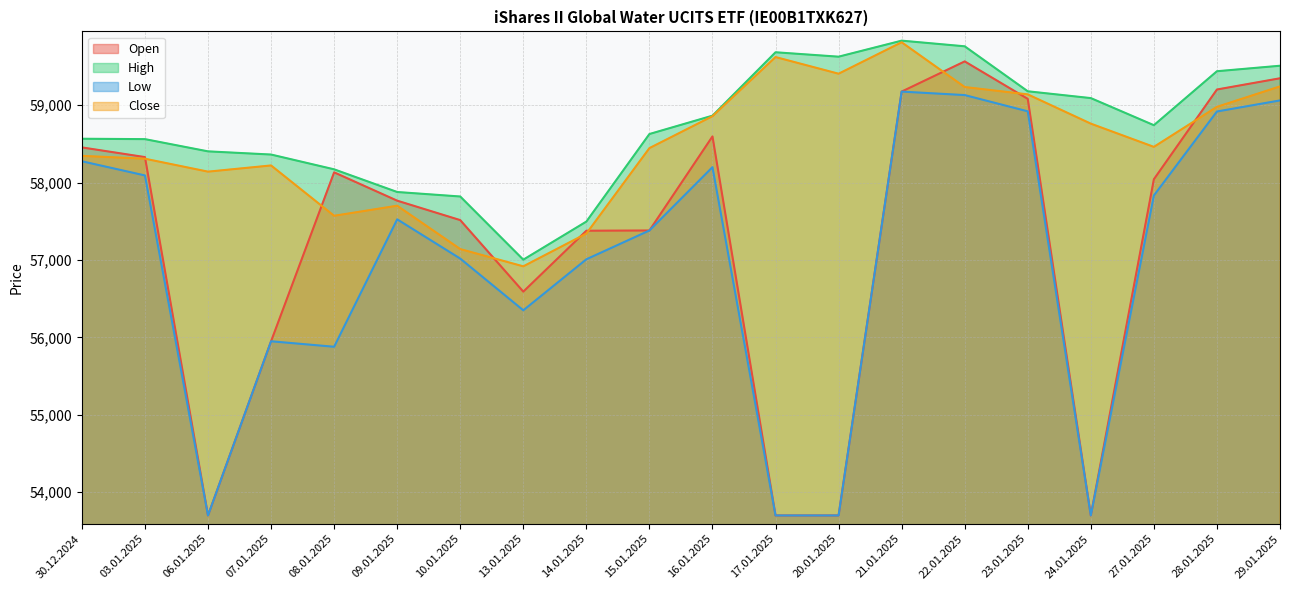

How many distinct data groups are displayed?

4